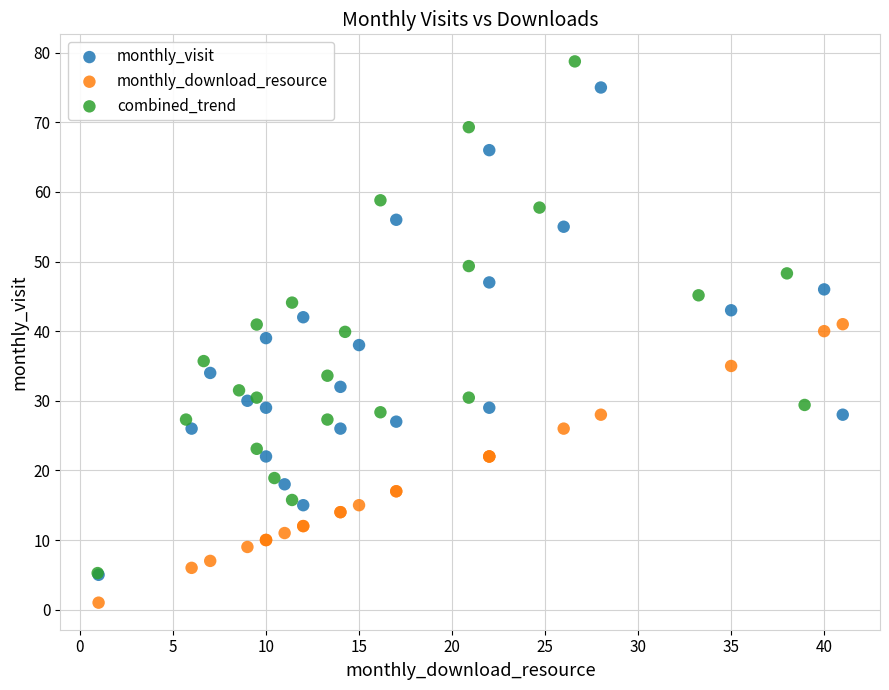

Which series contains the lowest Y value?

monthly_download_resource